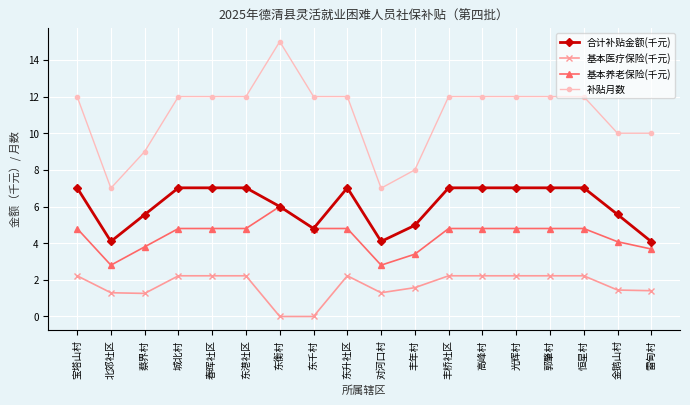

What is the average value of the 合计补贴金额(千元) series?

6.1